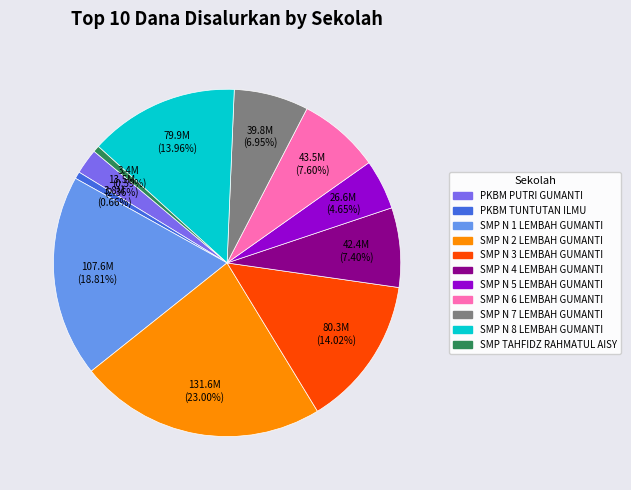

To the nearest percent, what is the combined percentage of SMP N 6 LEMBAH GUMANTI and SMP N 1 LEMBAH GUMANTI?

26%